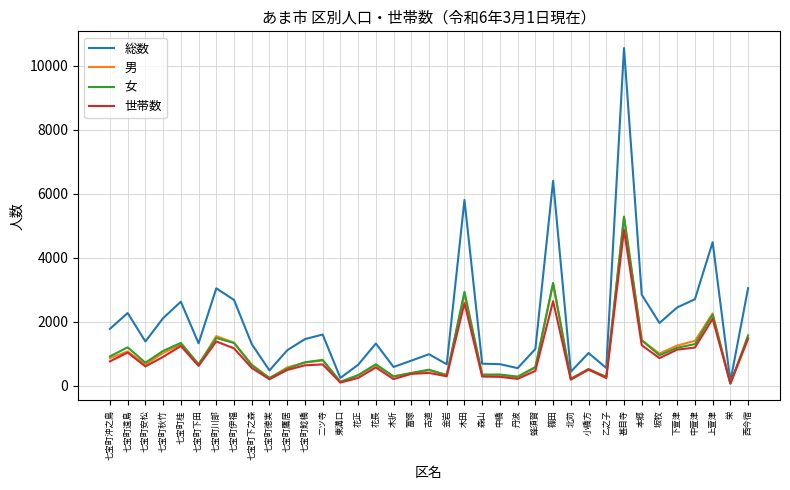

What value does the 世帯数 series have at 金岩?

295